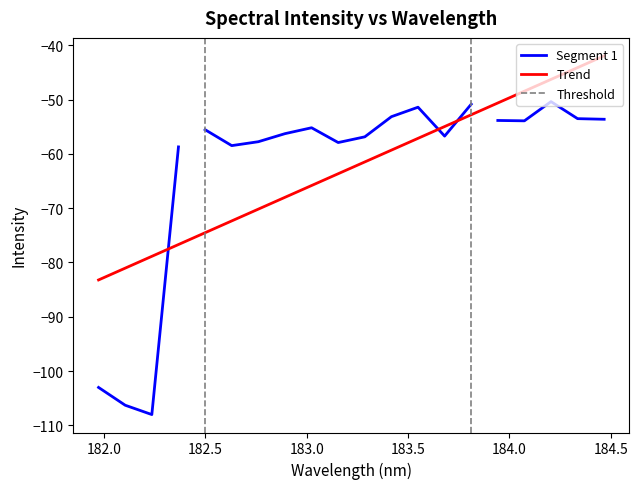

List the labels in order of value, largest first.

17, 14, 12, 11, 18, 19, 15, 16, 8, 4, 7, 13, 10, 6, 9, 5, 3, 0, 1, 2